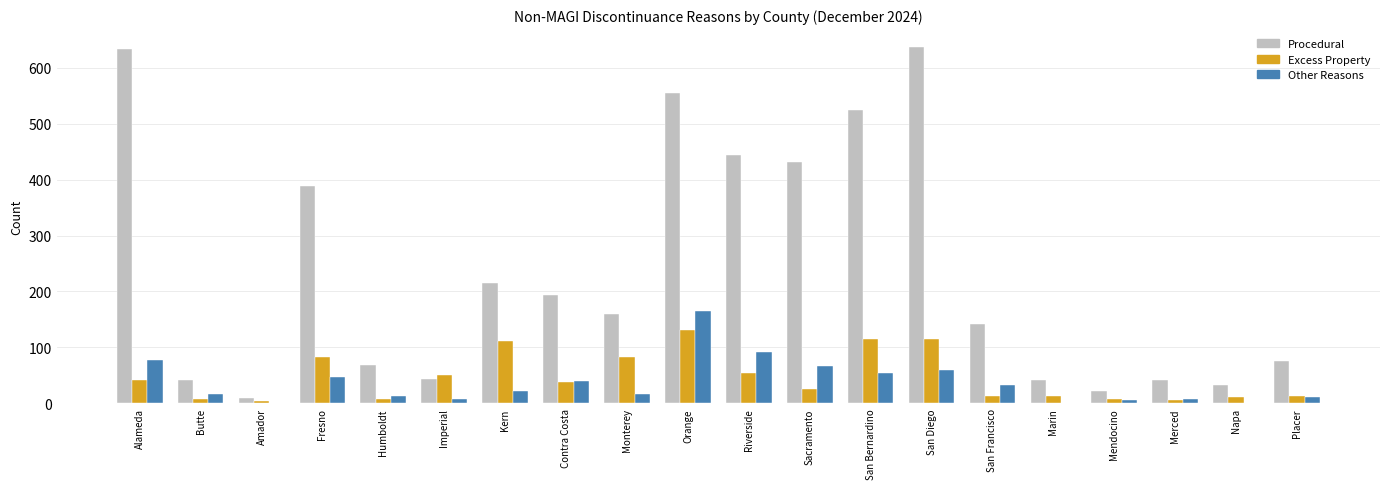

At which label does Other Reasons reach its peak?

Orange